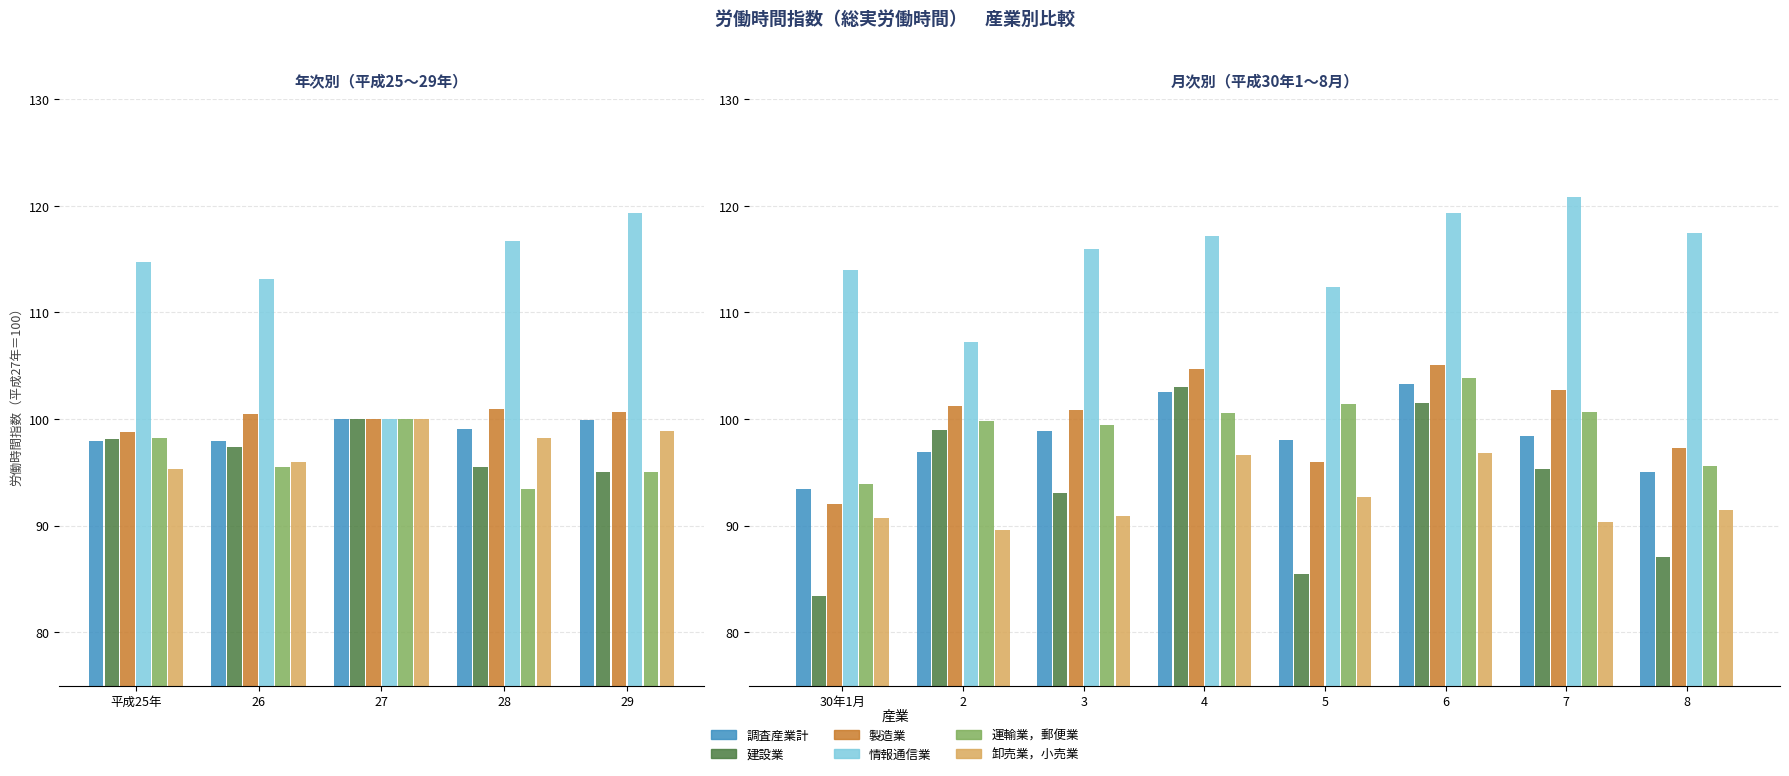

How many groups of bars are there?

8